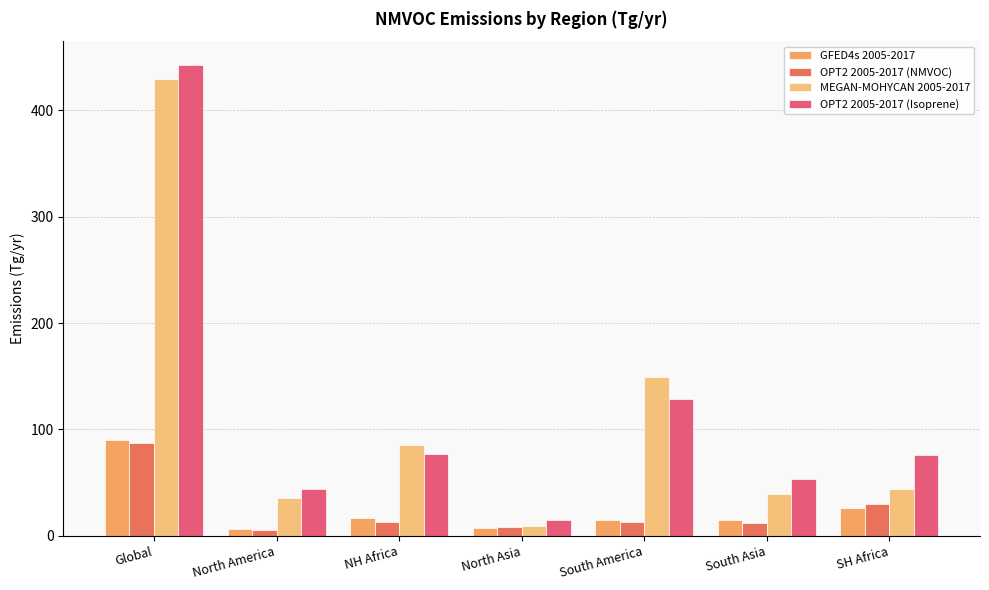

True or false: OPT2 2005-2017 (Isoprene) has a value of 174.2 at South America.

False